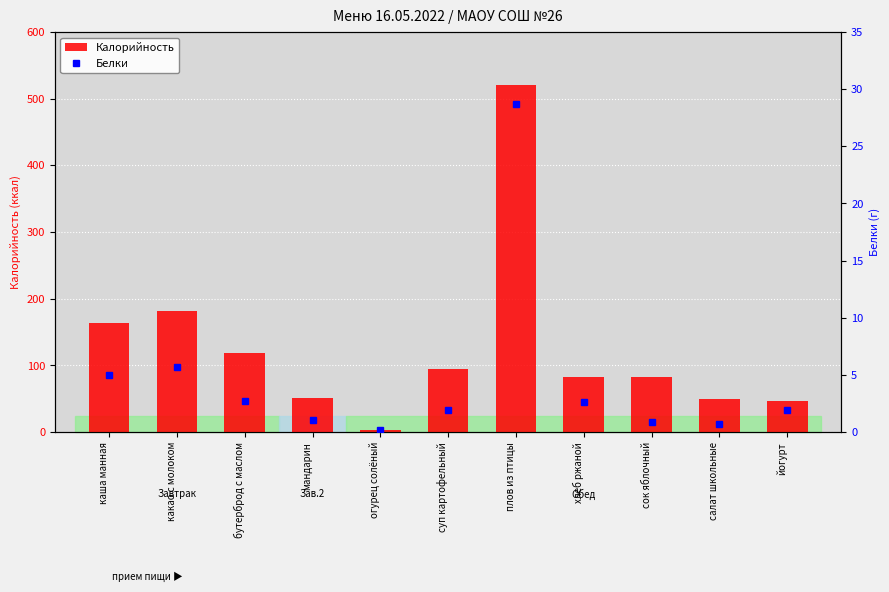

What is the lowest value of the Калорийность series?

3.0